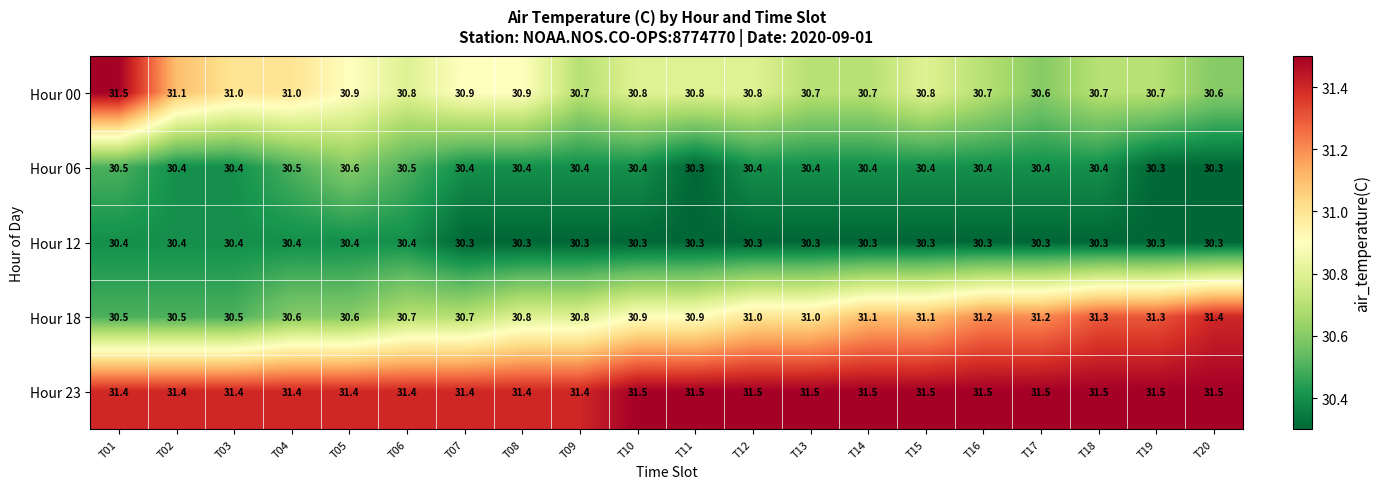

How many Hour 12 values are between 30 and 31?

20